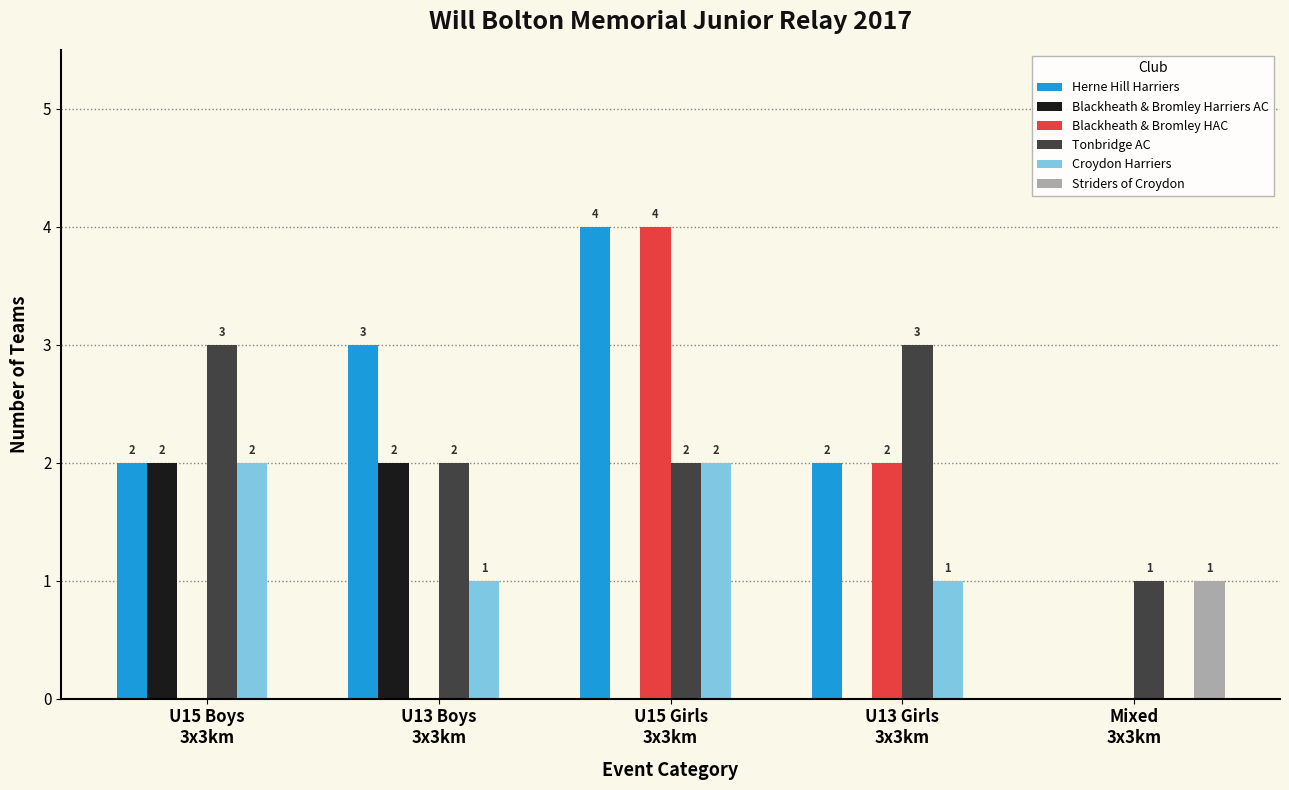

Reading right to left, what are all the values shown in this chart?

Herne Hill Harriers: 0	2	4	3	2
Blackheath & Bromley Harriers AC: 0	0	0	2	2
Blackheath & Bromley HAC: 0	2	4	0	0
Tonbridge AC: 1	3	2	2	3
Croydon Harriers: 0	1	2	1	2
Striders of Croydon: 1	0	0	0	0